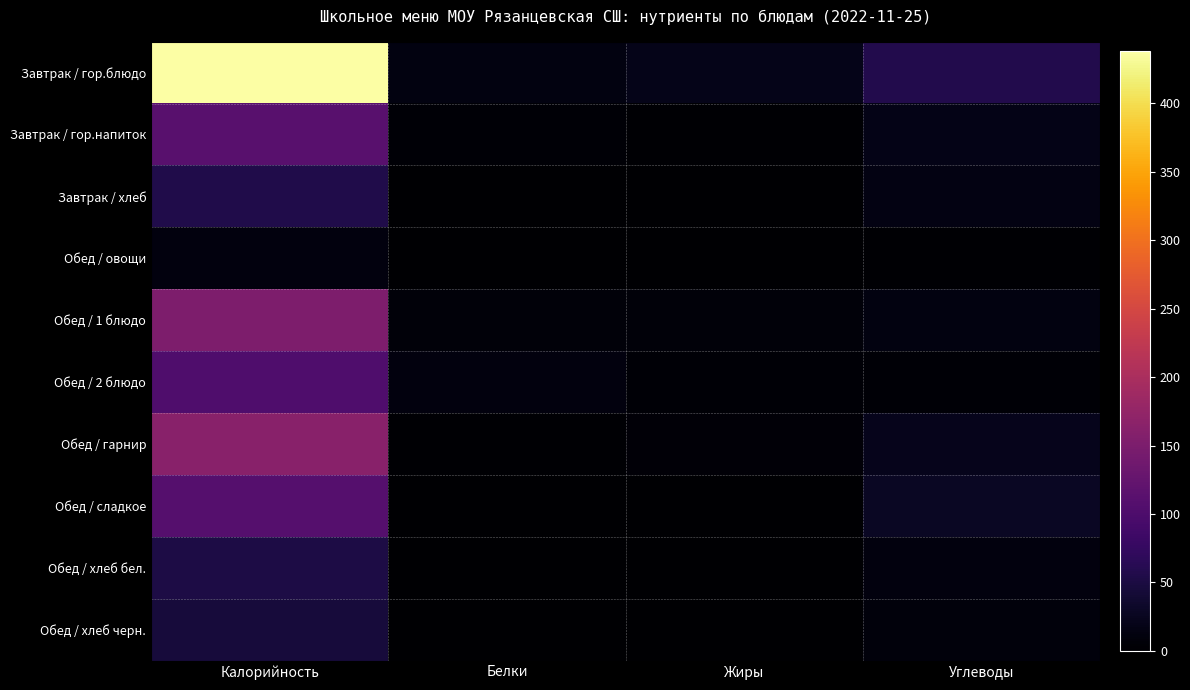

How many series are shown in this chart?

10